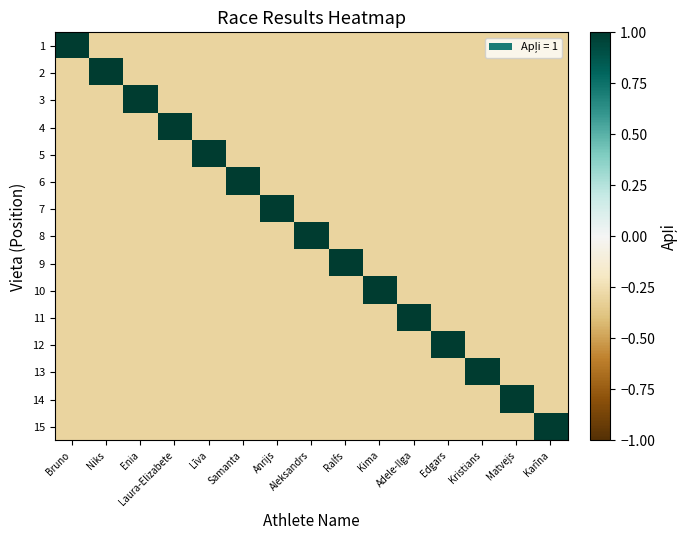

Which series has the widest spread of values?

1